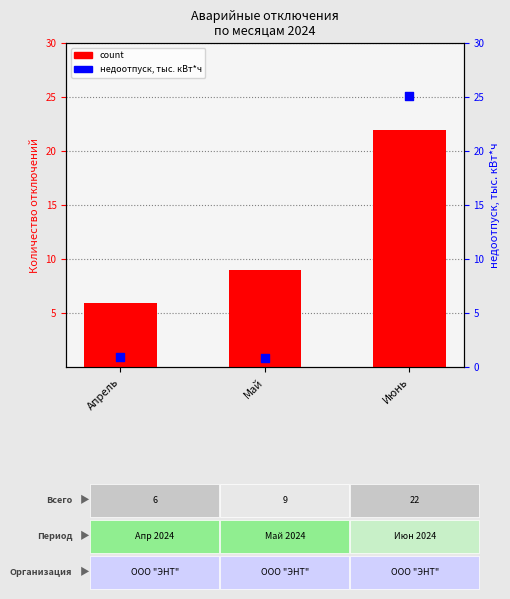

Which series has the widest spread of Y values?

недоотпуск, тыс. кВт*ч